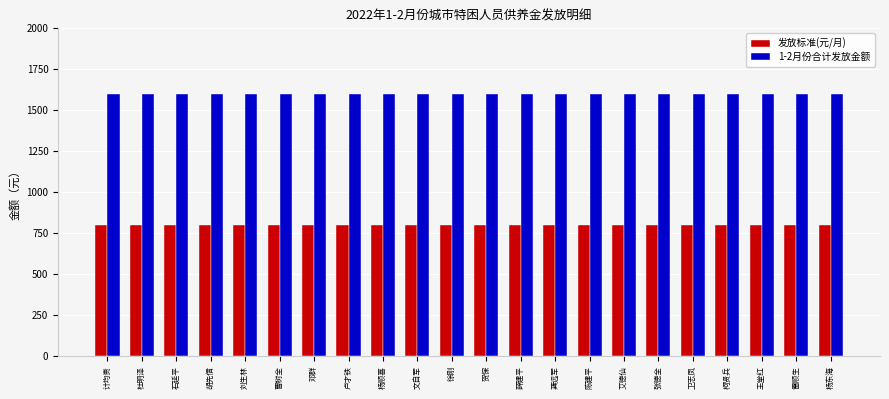

Reading left to right, list all the values displayed in this chart.

发放标准(元/月): 计均贵=800	杜明泽=800	石延平=800	胡先信=800	刘生林=800	曹树全=800	邓群=800	卢才铁=800	杨顺喜=800	文自军=800	徐刚=800	贺保=800	薛建平=800	龚远军=800	陈建平=800	艾德仙=800	张德全=800	卫志凤=800	柯贤兵=800	王堂红=800	雷顺生=800	杨东海=800
1-2月份合计发放金额: 计均贵=1600	杜明泽=1600	石延平=1600	胡先信=1600	刘生林=1600	曹树全=1600	邓群=1600	卢才铁=1600	杨顺喜=1600	文自军=1600	徐刚=1600	贺保=1600	薛建平=1600	龚远军=1600	陈建平=1600	艾德仙=1600	张德全=1600	卫志凤=1600	柯贤兵=1600	王堂红=1600	雷顺生=1600	杨东海=1600